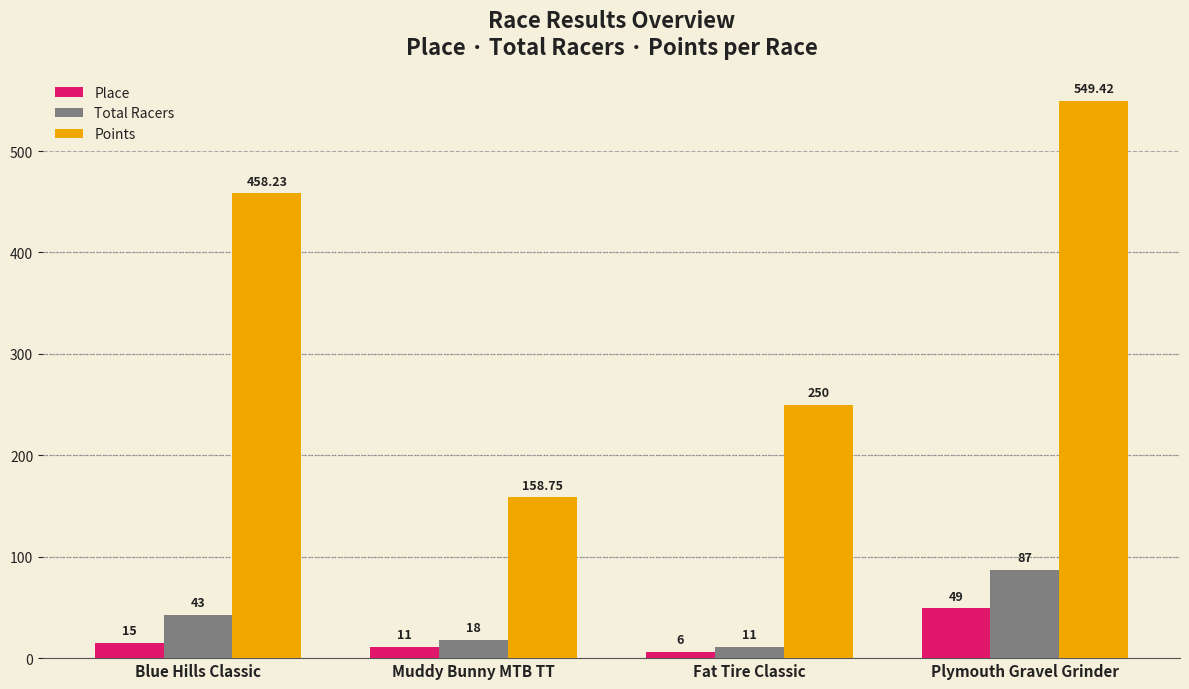

Reading left to right, what are all the values shown in this chart?

Place: Blue Hills Classic=15.0	Muddy Bunny MTB TT=11.0	Fat Tire Classic=6.0	Plymouth Gravel Grinder=49.0
Total Racers: Blue Hills Classic=43.0	Muddy Bunny MTB TT=18.0	Fat Tire Classic=11.0	Plymouth Gravel Grinder=87.0
Points: Blue Hills Classic=458.2	Muddy Bunny MTB TT=158.8	Fat Tire Classic=250.0	Plymouth Gravel Grinder=549.4